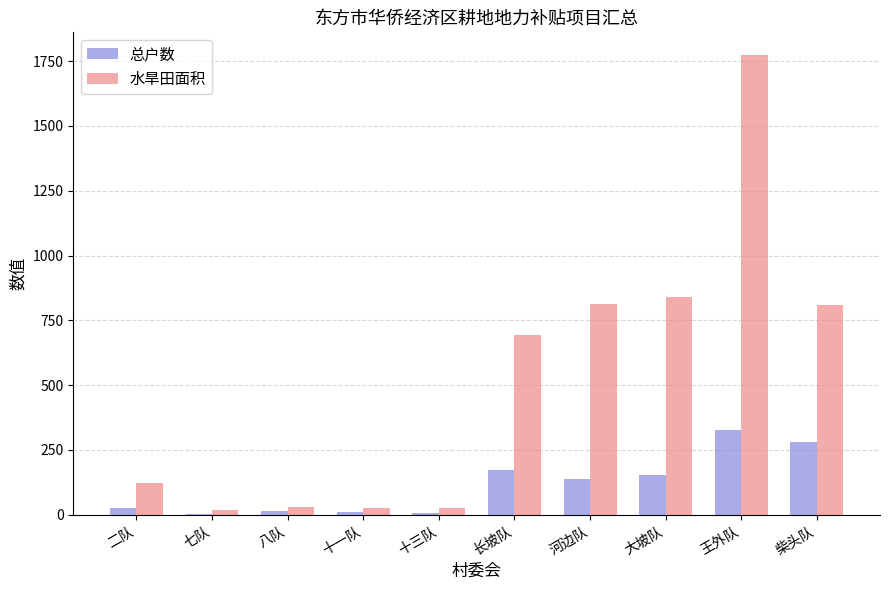

What is the maximum value shown in the chart?

1772.1